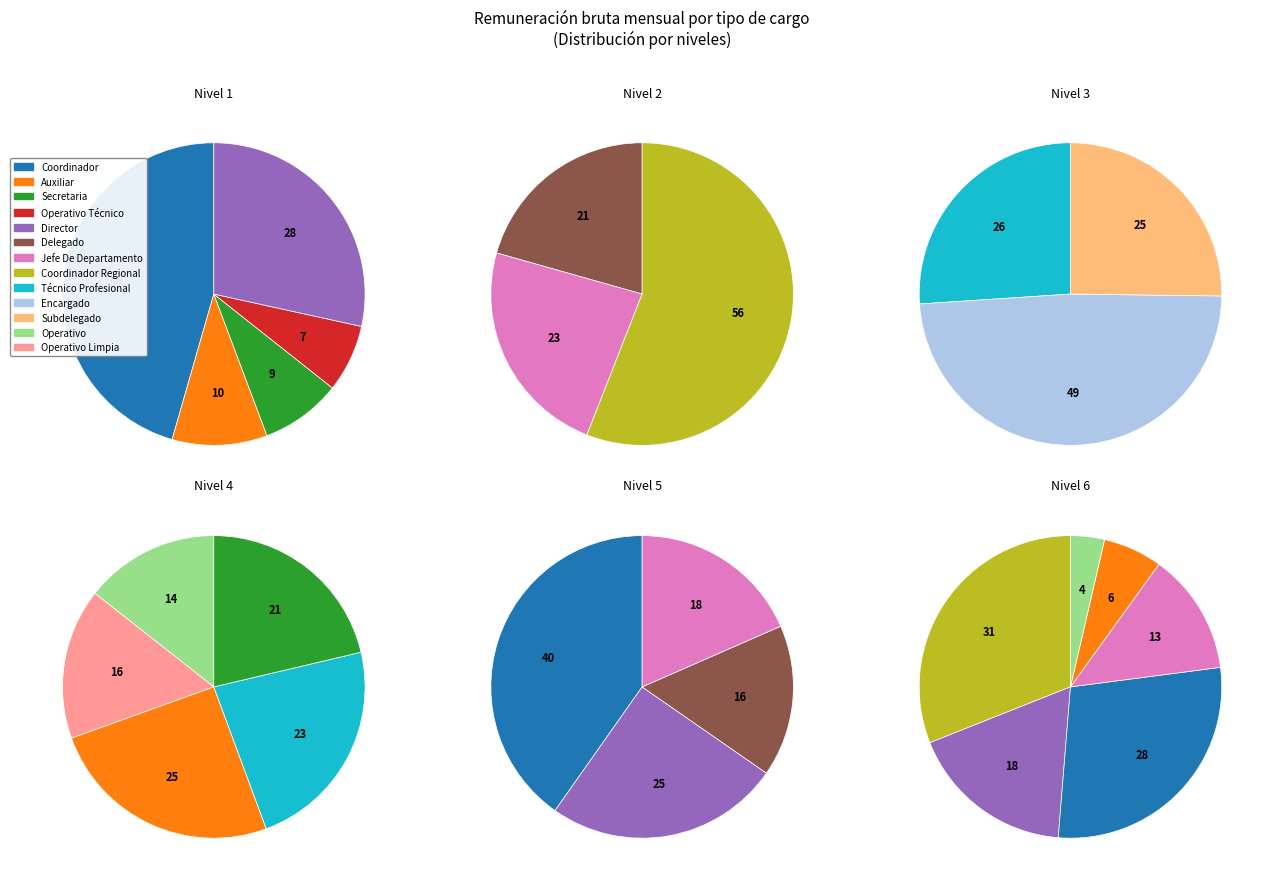

How much of the chart is everything except Subdelegado?

96.2%